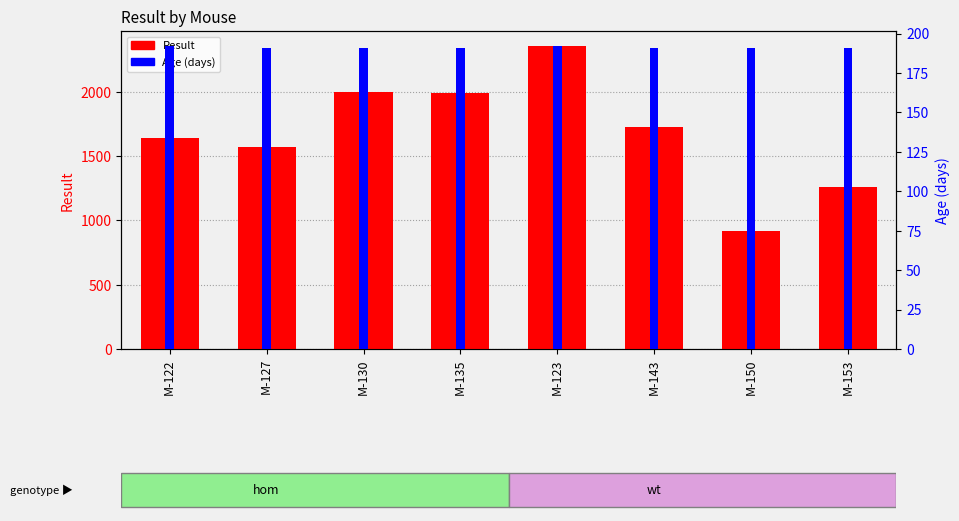

The value of Age (days) at M-150 is 191.0. True or false?

True